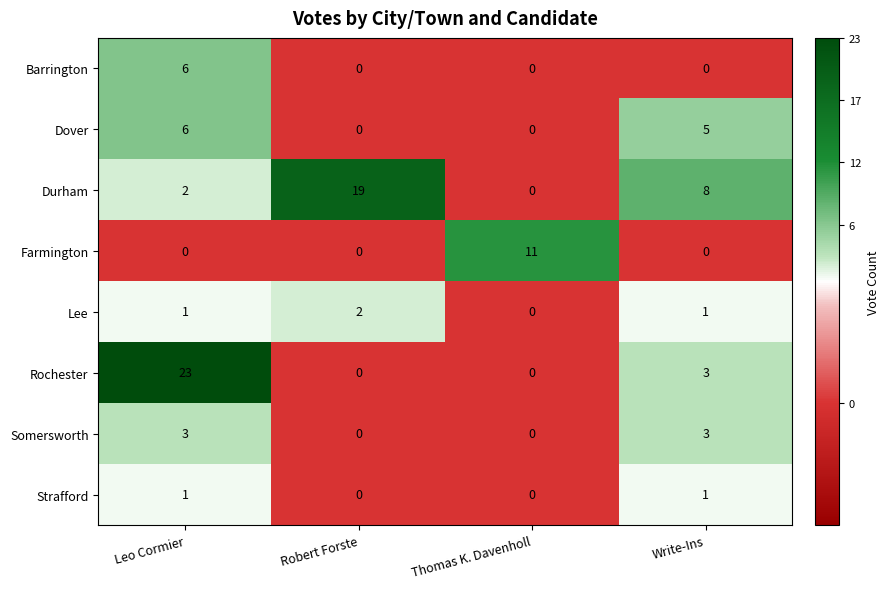

True or false: Durham has a value of 2 at Leo Cormier.

True